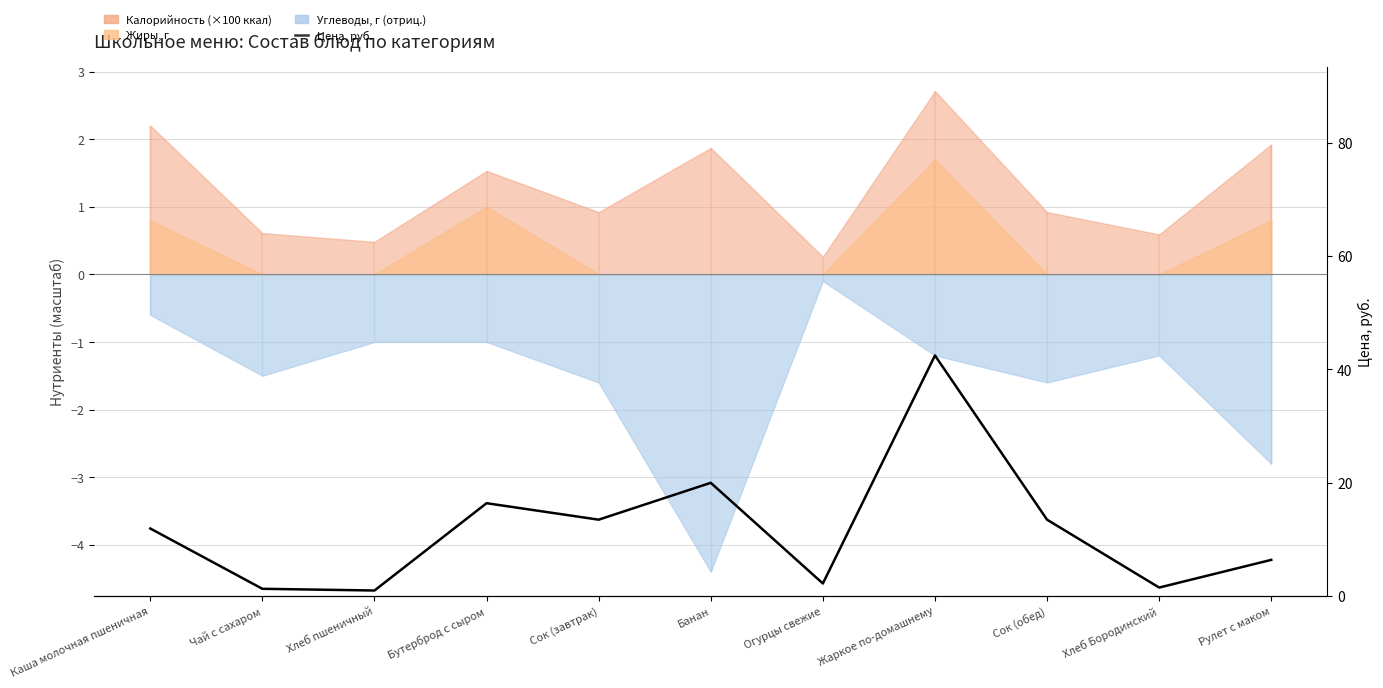

Reading right to left, extract all data points from this chart.

6.3	1.4	13.4	42.4	2.2	19.9	13.4	16.4	0.9	1.2	11.9